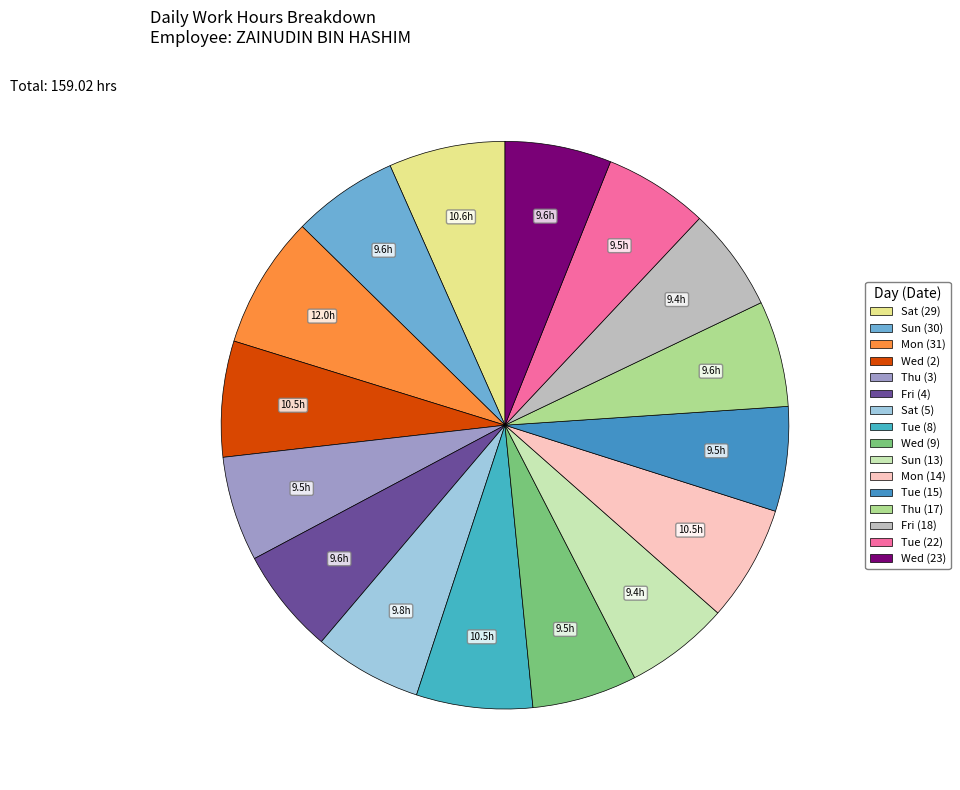

Which category has the smallest portion of the pie?

Fri (18)